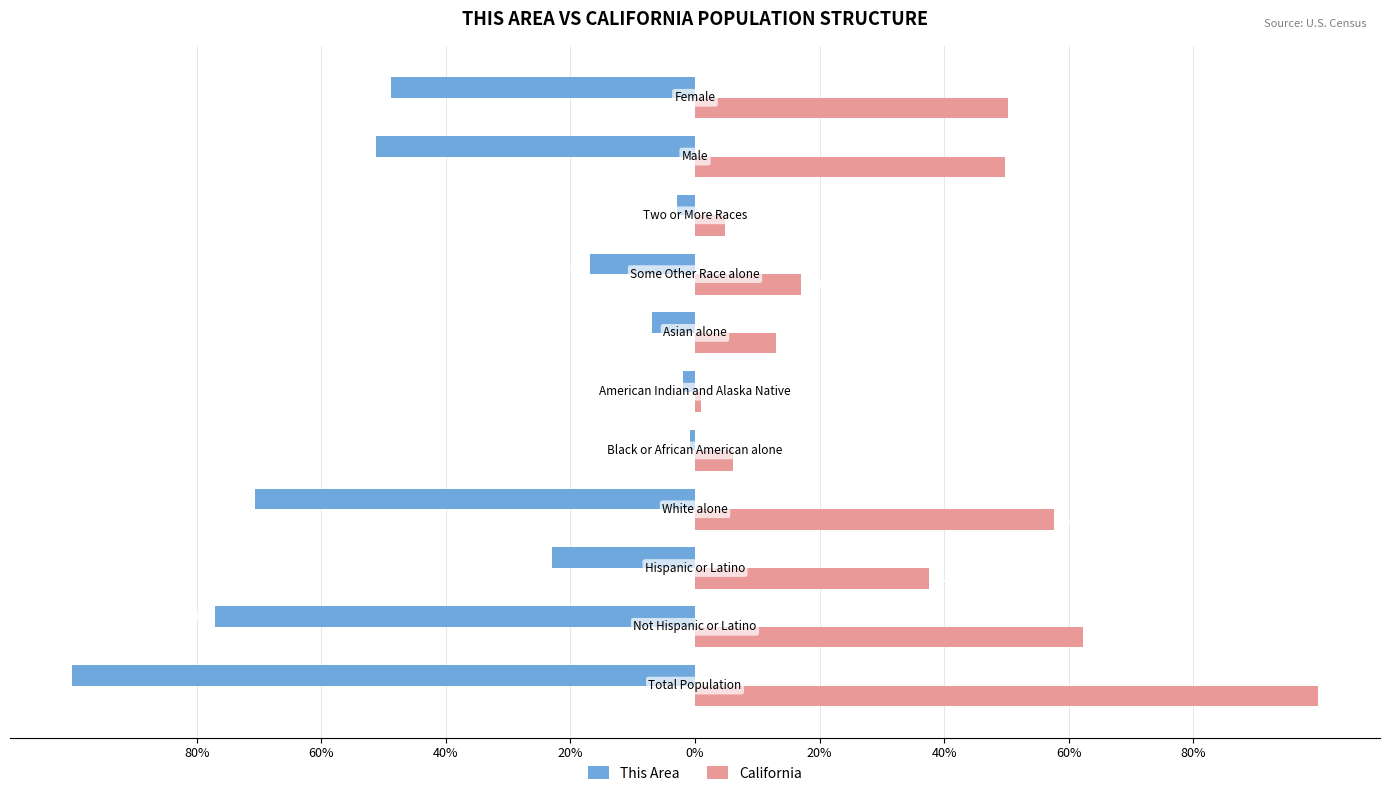

What is the minimum value shown in the chart?

-100.0